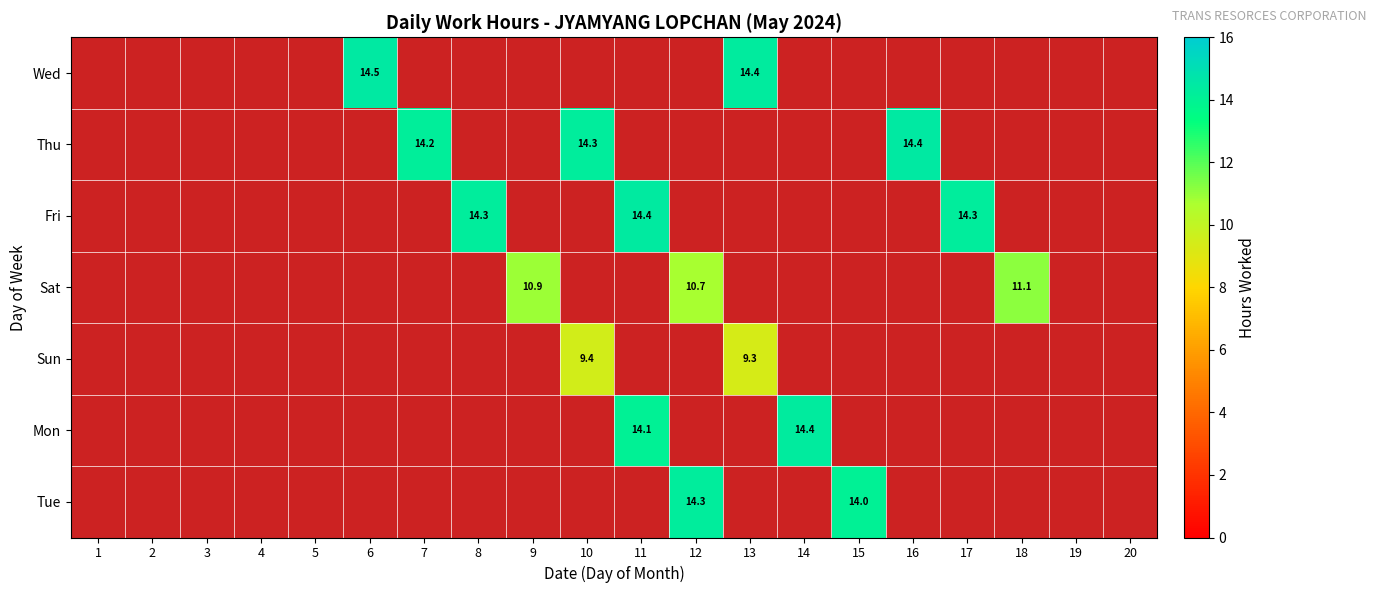

What is the minimum value shown in the chart?

9.3